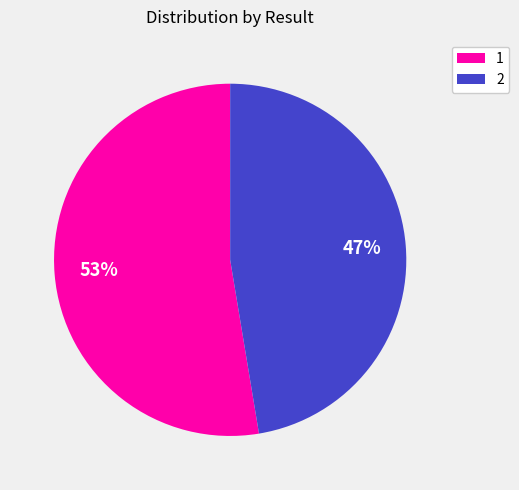

Rank the categories by value from lowest to highest.

2, 1